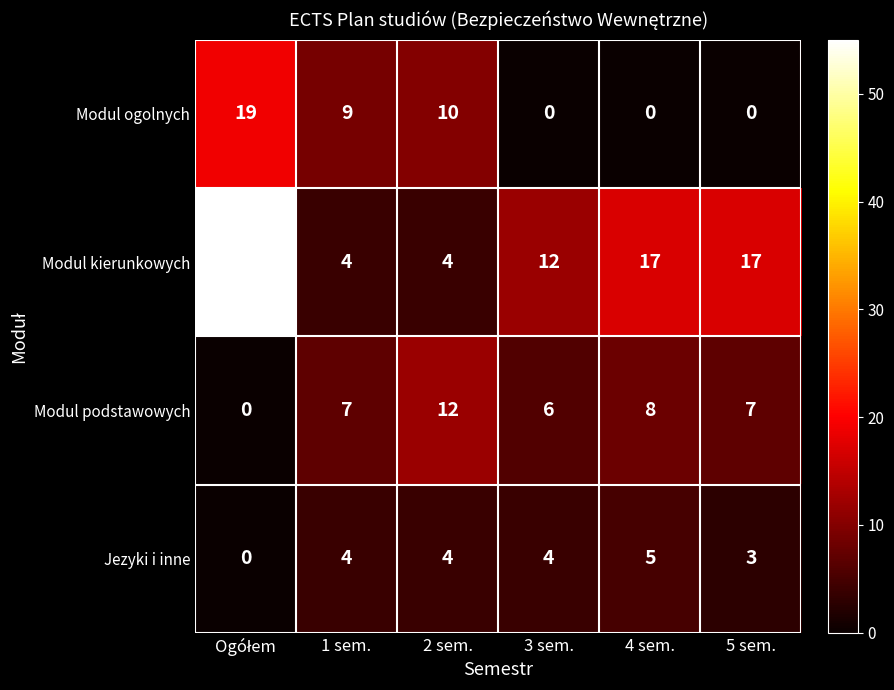

Is it true that Jezyki i inne equals 4 at 2 sem.?

True